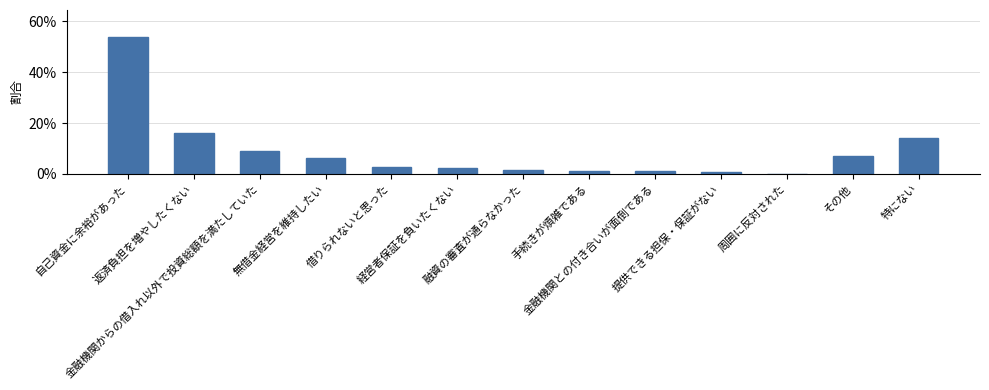

What is the greatest value displayed?

0.5